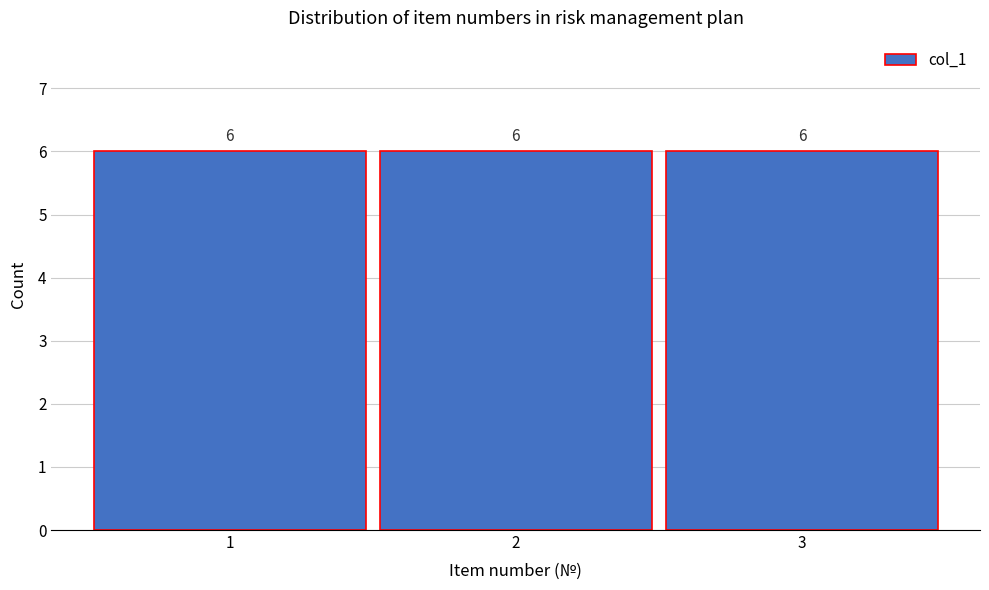

Reading left to right, list every bar in this chart as the range it spans on the x-axis followed by its height.

0.5 to 1.5: 6
1.5 to 2.5: 6
2.5 to 3.5: 6